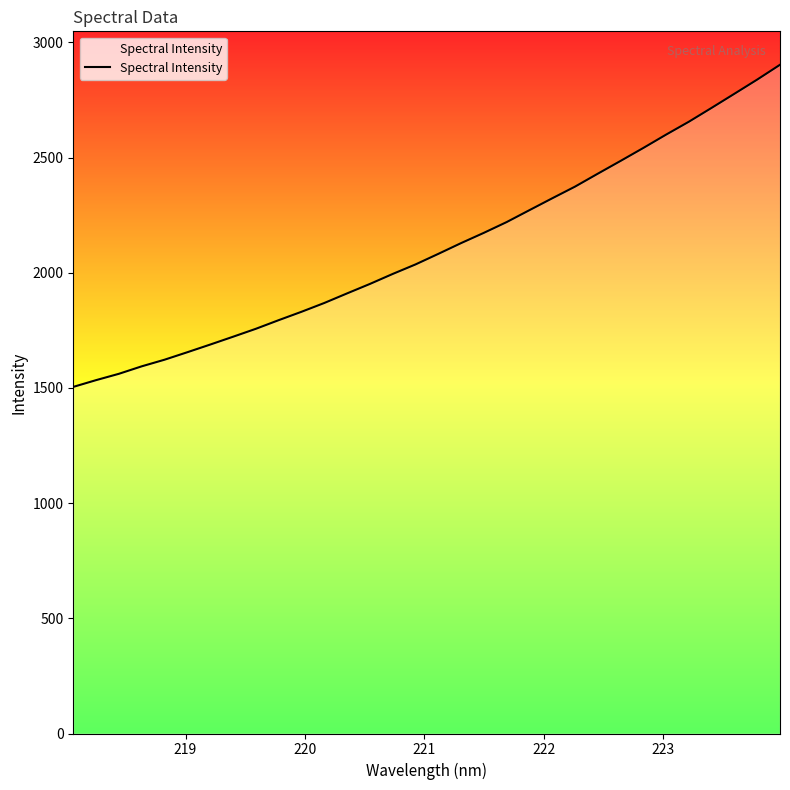

What is the difference between the maximum and minimum values?

1398.4